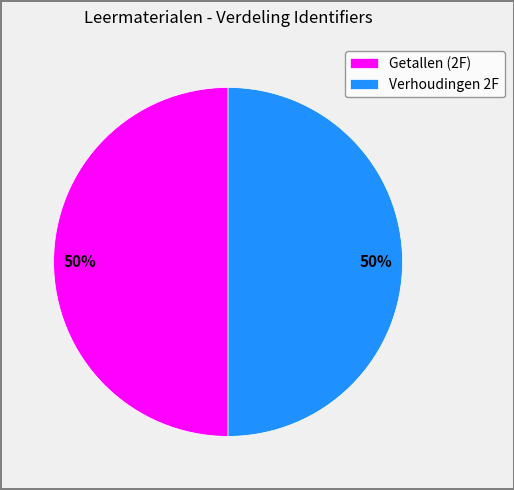

What is the ratio of the value at Getallen (2F) to the value at Verhoudingen 2F?

1.0